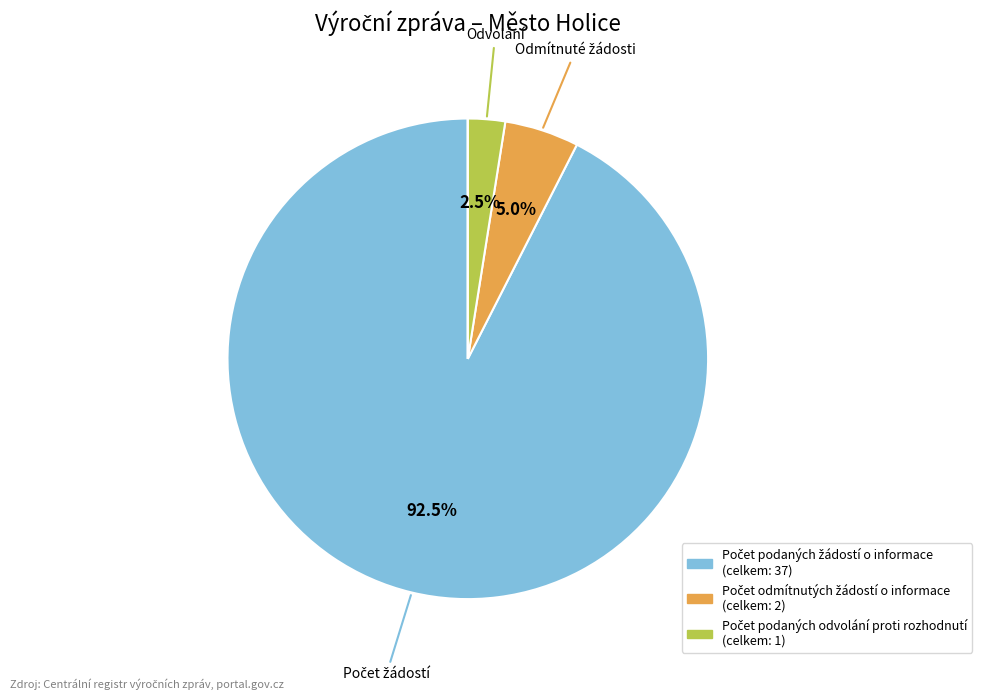

Does any single category account for the majority?

Yes